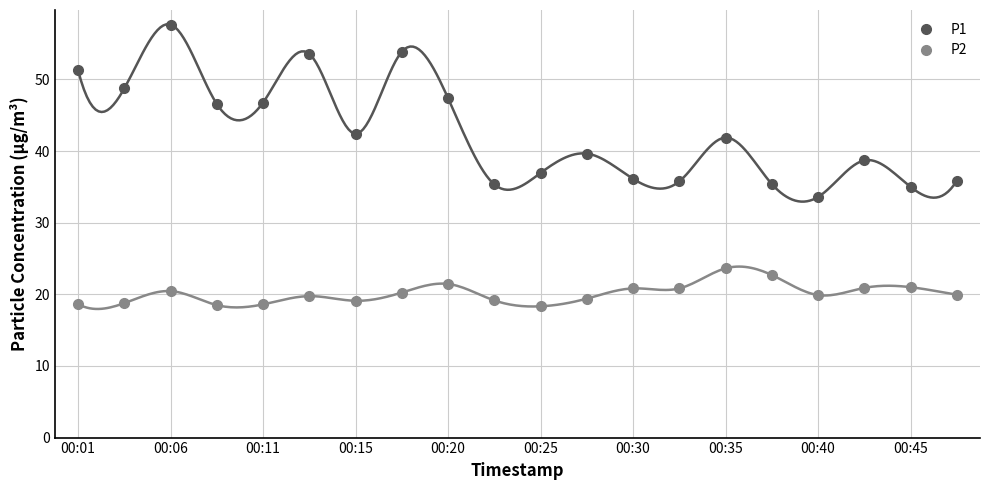

Reading left to right, extract all data points from this chart.

P1: 51.3	48.8	57.7	46.6	46.8	53.6	42.4	53.9	47.4	35.4	37.0	39.6	36.1	35.8	41.9	35.4	33.6	38.7	35.0	35.9
P2: 18.6	18.8	20.4	18.5	18.6	19.8	19.1	20.2	21.4	19.1	18.3	19.4	20.8	20.8	23.6	22.7	19.9	20.9	21.0	19.9